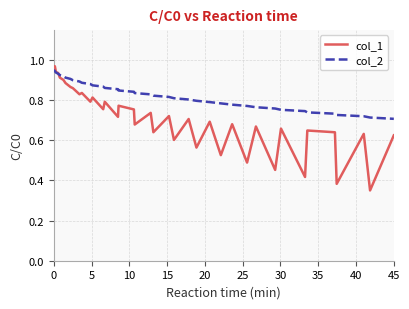

List the series in order of their overall mean, highest first.

col_2, col_1